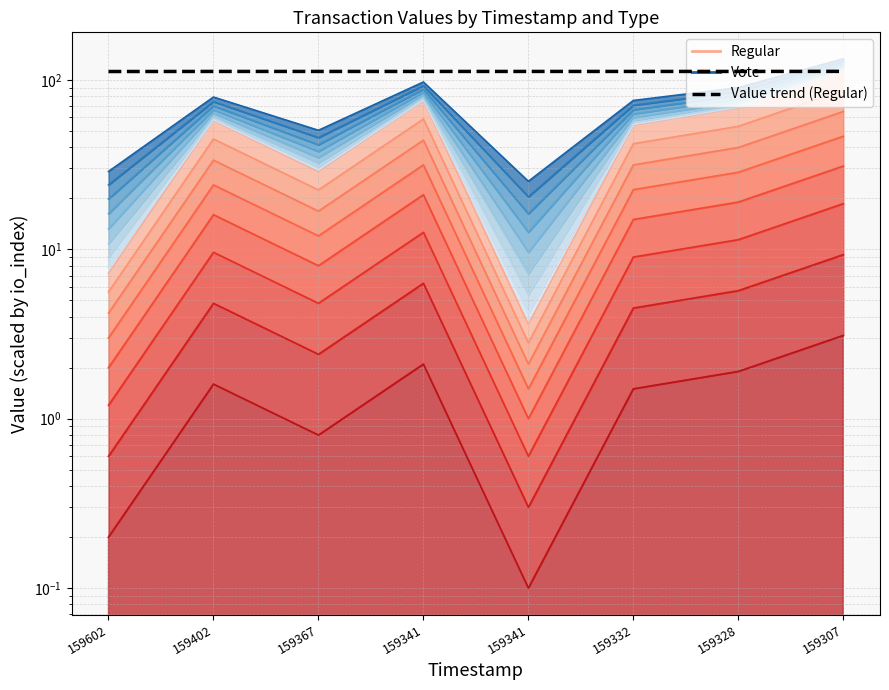

Count the number of categories in the chart.

8